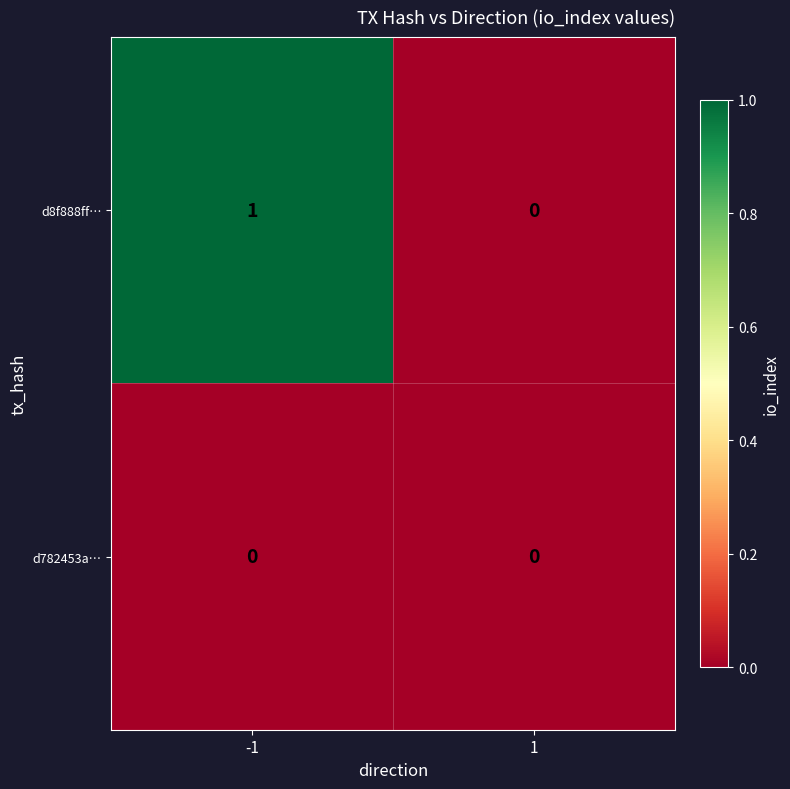

Which series has the largest total across all categories?

d8f888ff…